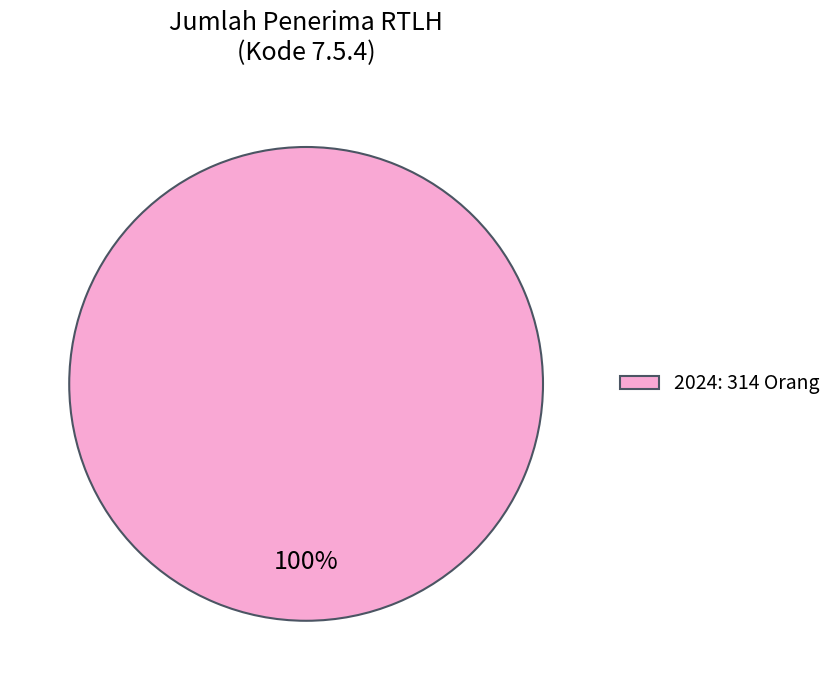

How many segments does this pie chart have?

1